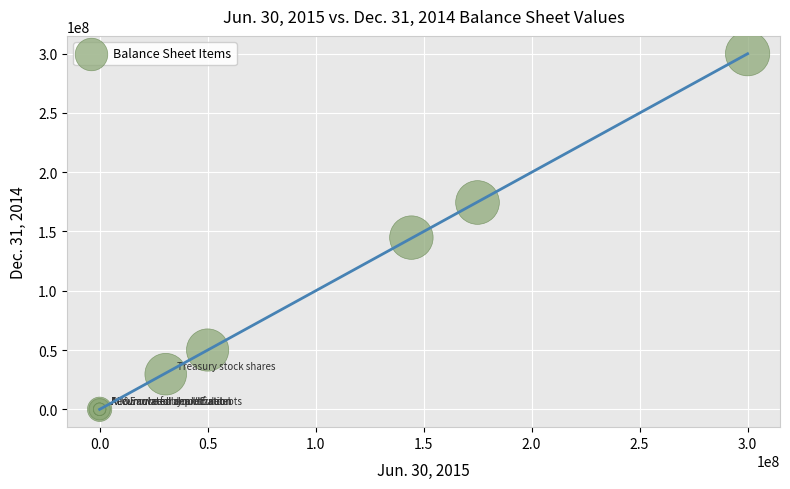

What Y value in the scatter plot is closest to 150000000?

144837281.0